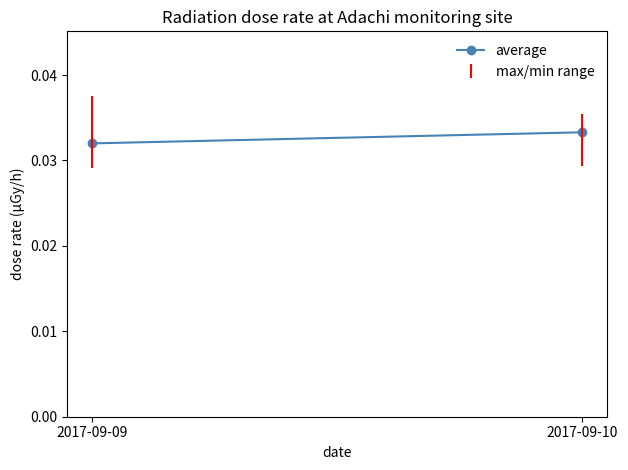

How many lines are shown in the chart?

1